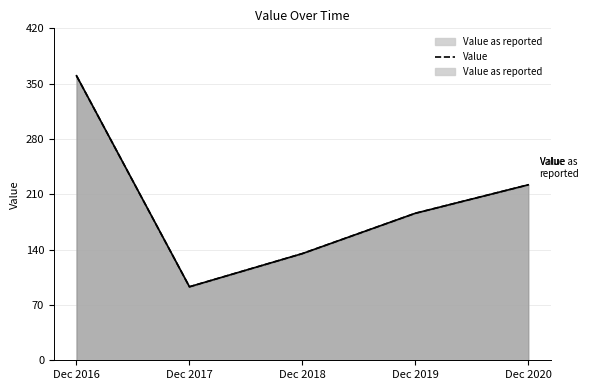

What is the minimum value shown in the chart?

93